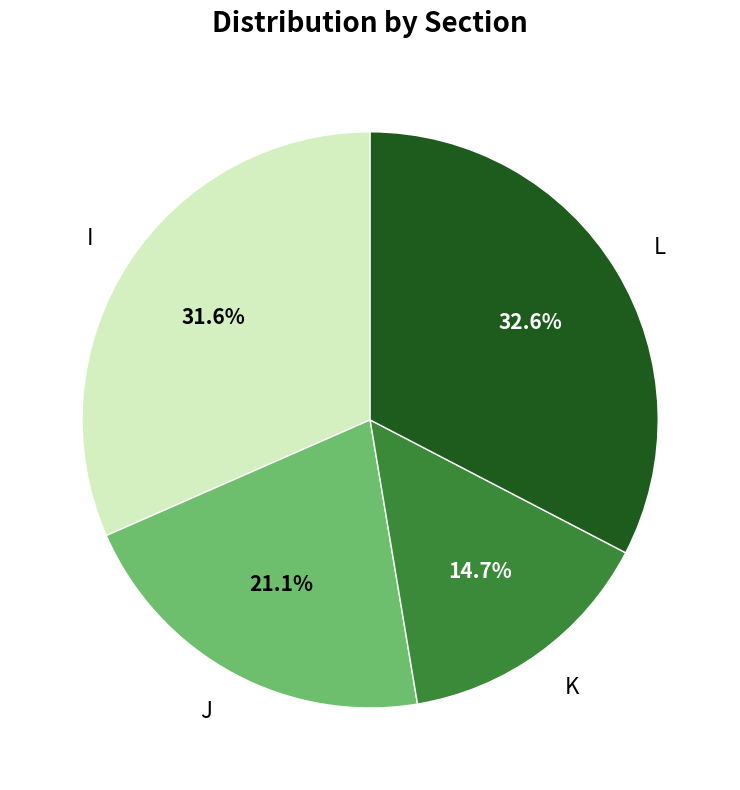

Which has a higher value, J or L?

L